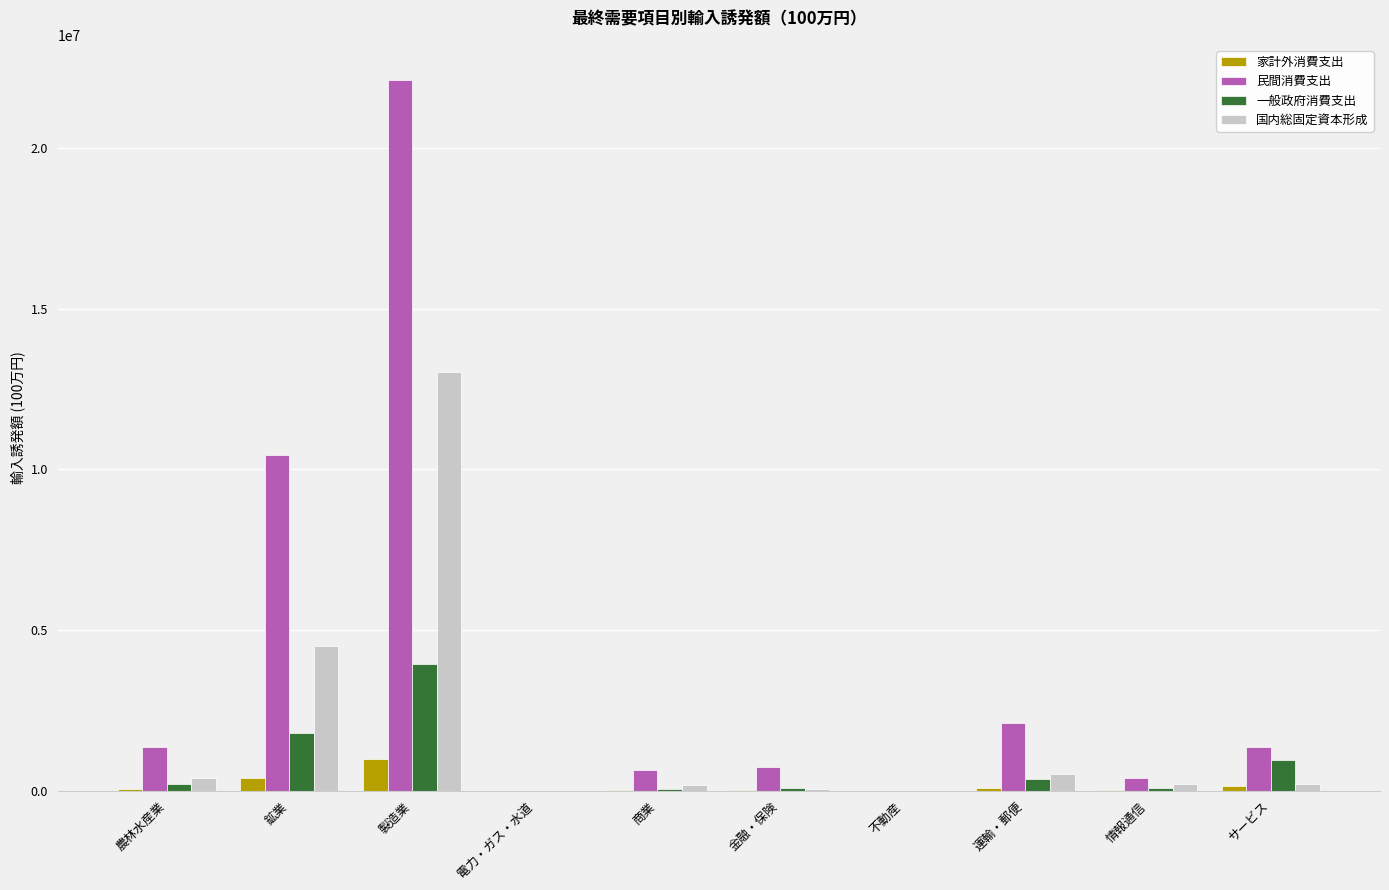

How many groups of bars are there?

10